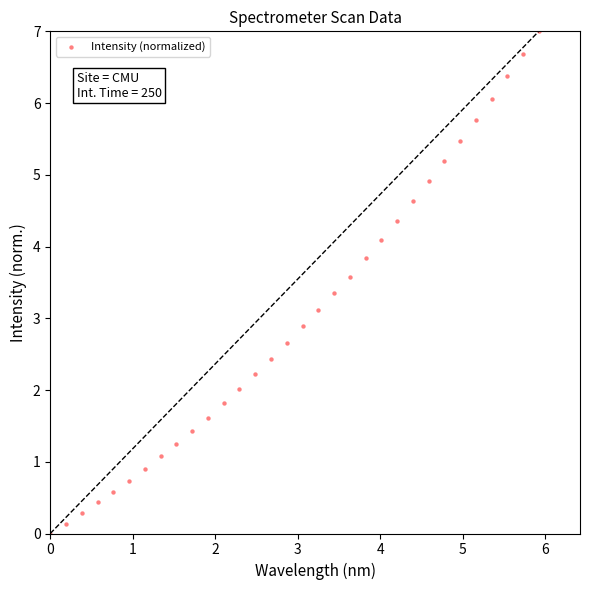

What is the range of Y values (max minus min)?

7.0